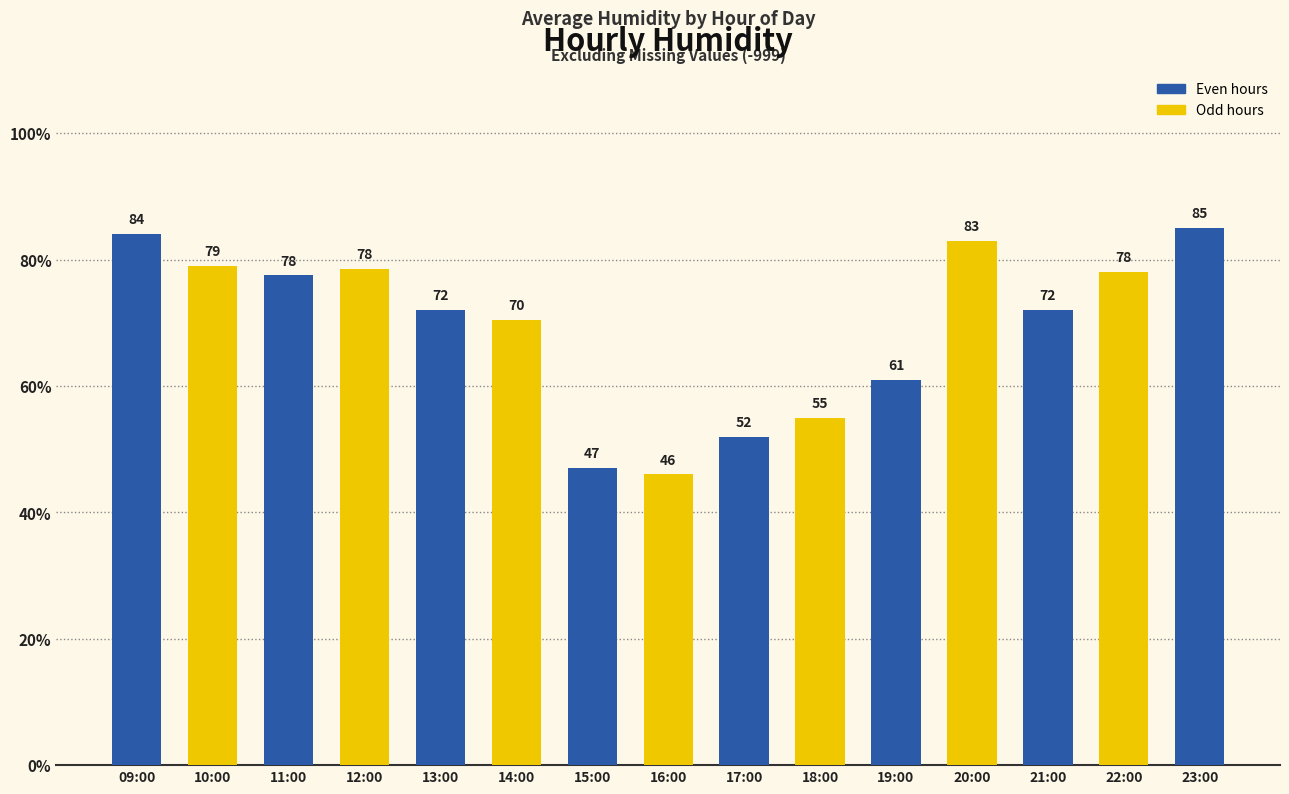

What is the difference between the maximum and minimum values?

39.0